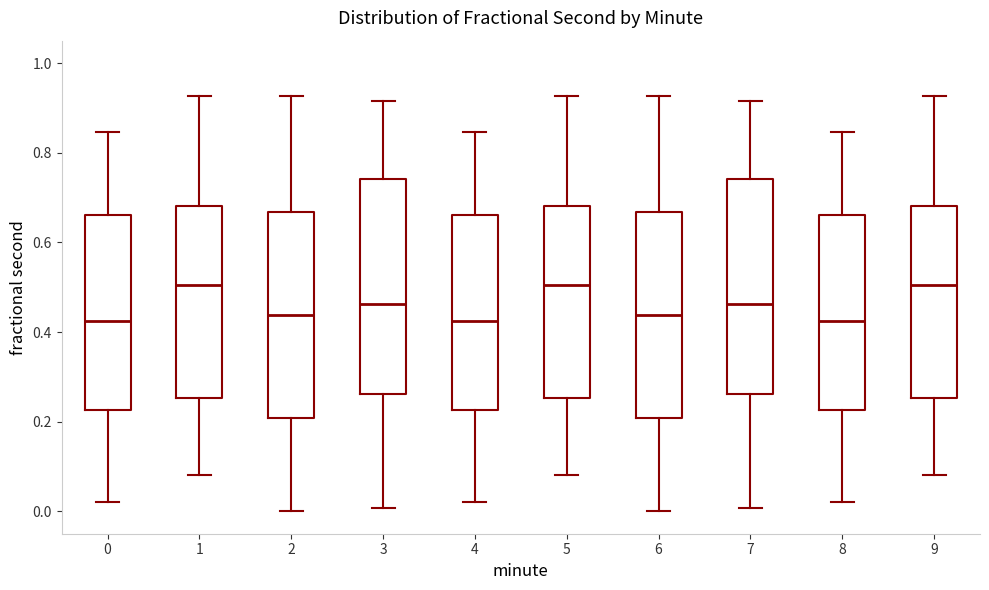

Reading left to right, read every box against the y-axis: the position of its median line, the range the box covers, and the ends of its whiskers. The values are not printed on the chart, so give them approximately, as read against the axis.

0: median 0.42, box 0.22 to 0.66, whiskers 0.02 to 0.84
1: median 0.50, box 0.26 to 0.68, whiskers 0.08 to 0.92
2: median 0.44, box 0.20 to 0.66, whiskers 0.00 to 0.92
3: median 0.46, box 0.26 to 0.74, whiskers 0.00 to 0.92
4: median 0.42, box 0.22 to 0.66, whiskers 0.02 to 0.84
5: median 0.50, box 0.26 to 0.68, whiskers 0.08 to 0.92
6: median 0.44, box 0.20 to 0.66, whiskers 0.00 to 0.92
7: median 0.46, box 0.26 to 0.74, whiskers 0.00 to 0.92
8: median 0.42, box 0.22 to 0.66, whiskers 0.02 to 0.84
9: median 0.50, box 0.26 to 0.68, whiskers 0.08 to 0.92